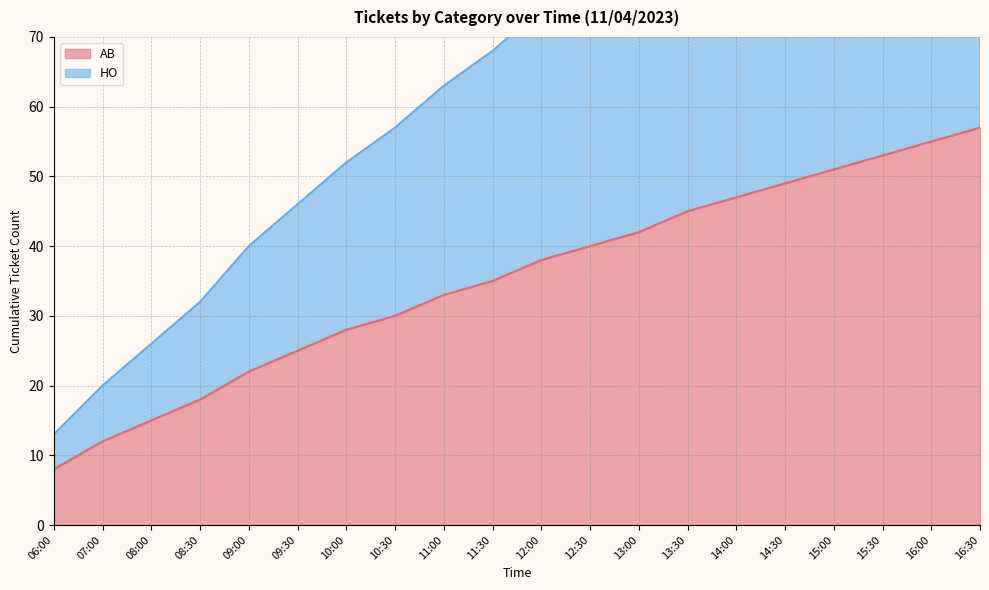

Rank the series at 15:30 from lowest to highest value.

AB, HO